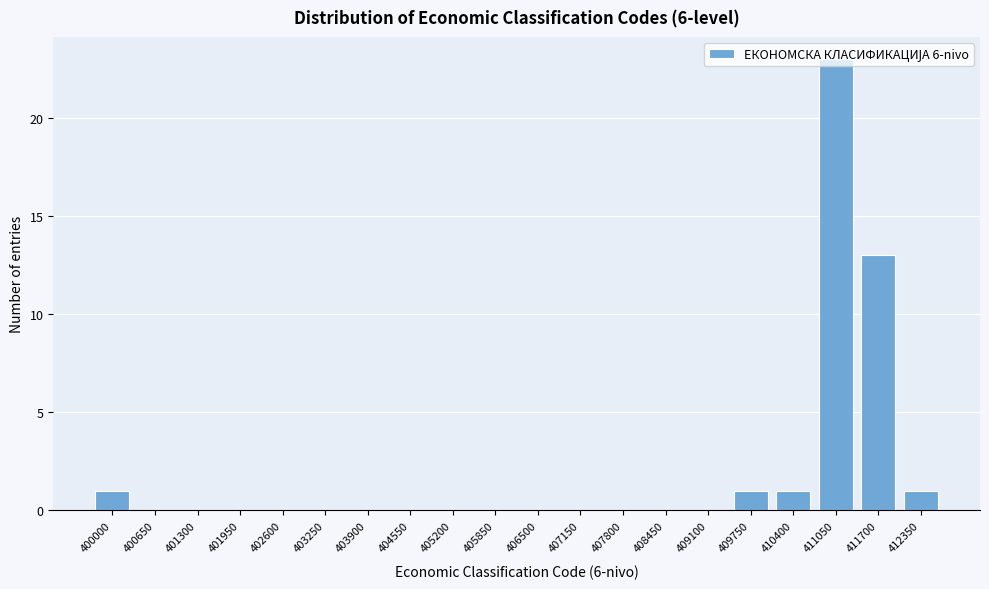

Where is the data nearest to the value 11?

411700